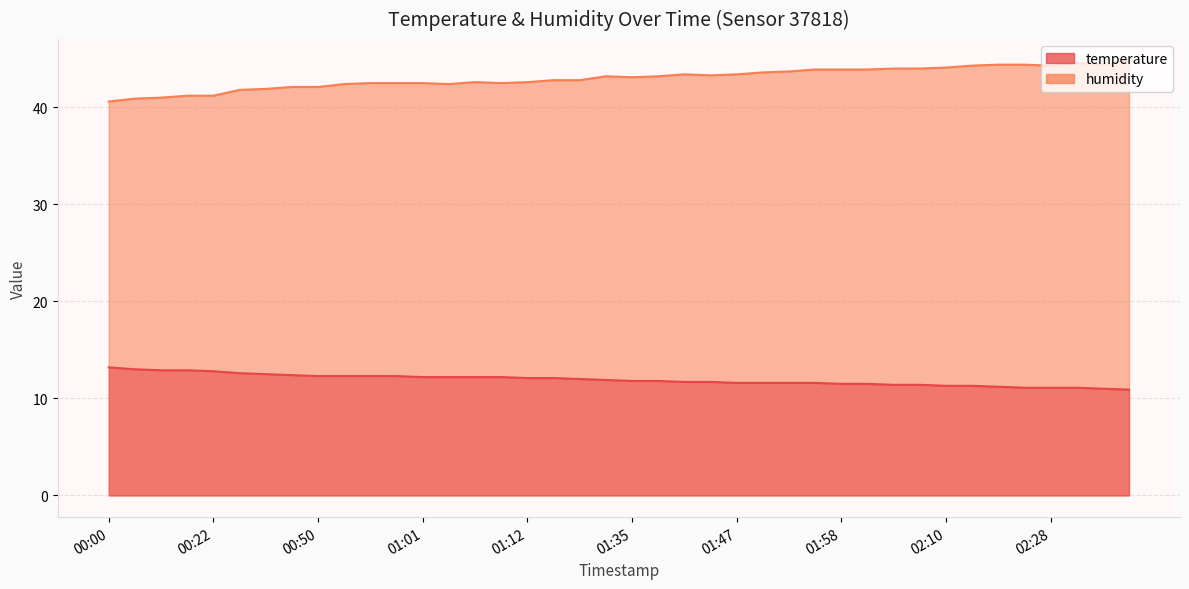

Which series has the largest total across all categories?

humidity